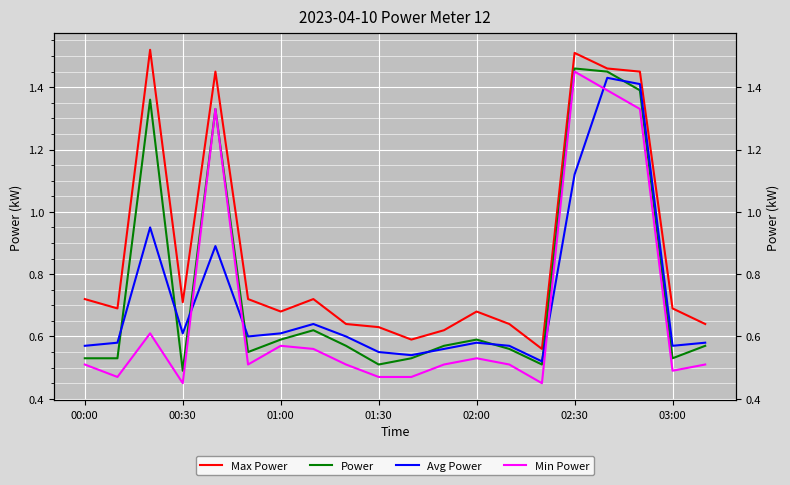

What is the difference between the second highest and minimum values in the Power series?

1.0